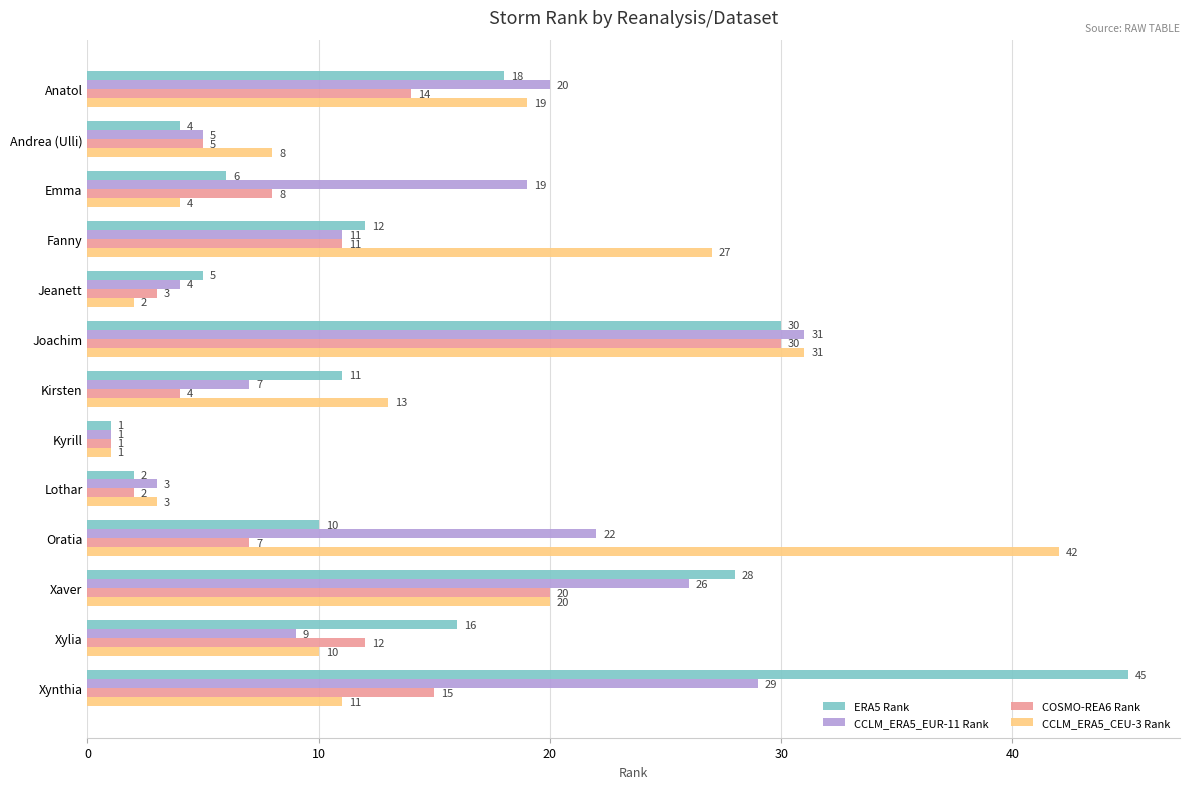

The value of CCLM_ERA5_EUR-11 Rank at Oratia is 31. True or false?

False